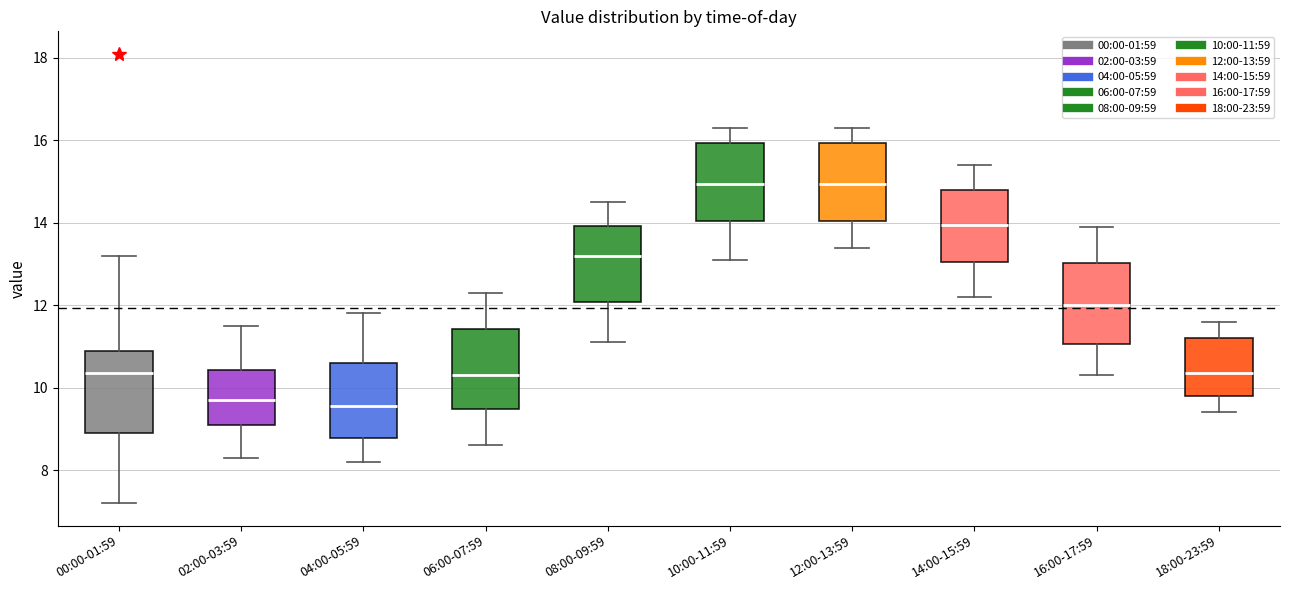

Reading left to right, transcribe this box plot: for each box, give where its median line is, the range the box spans, and where its two whiskers end, as read against the y-axis. The values are not printed on the chart, so give them approximately, as read against the axis.

00:00-01:59: median 10.4, box 9.0 to 11.0, whiskers 7.2 to 13.2
02:00-03:59: median 9.8, box 9.2 to 10.4, whiskers 8.4 to 11.6
04:00-05:59: median 9.6, box 8.8 to 10.6, whiskers 8.2 to 11.8
06:00-07:59: median 10.4, box 9.4 to 11.4, whiskers 8.6 to 12.4
08:00-09:59: median 13.2, box 12.0 to 14.0, whiskers 11.2 to 14.6
10:00-11:59: median 15.0, box 14.0 to 16.0, whiskers 13.2 to 16.4
12:00-13:59: median 15.0, box 14.0 to 16.0, whiskers 13.4 to 16.4
14:00-15:59: median 14.0, box 13.0 to 14.8, whiskers 12.2 to 15.4
16:00-17:59: median 12.0, box 11.0 to 13.0, whiskers 10.4 to 14.0
18:00-23:59: median 10.4, box 9.8 to 11.2, whiskers 9.4 to 11.6